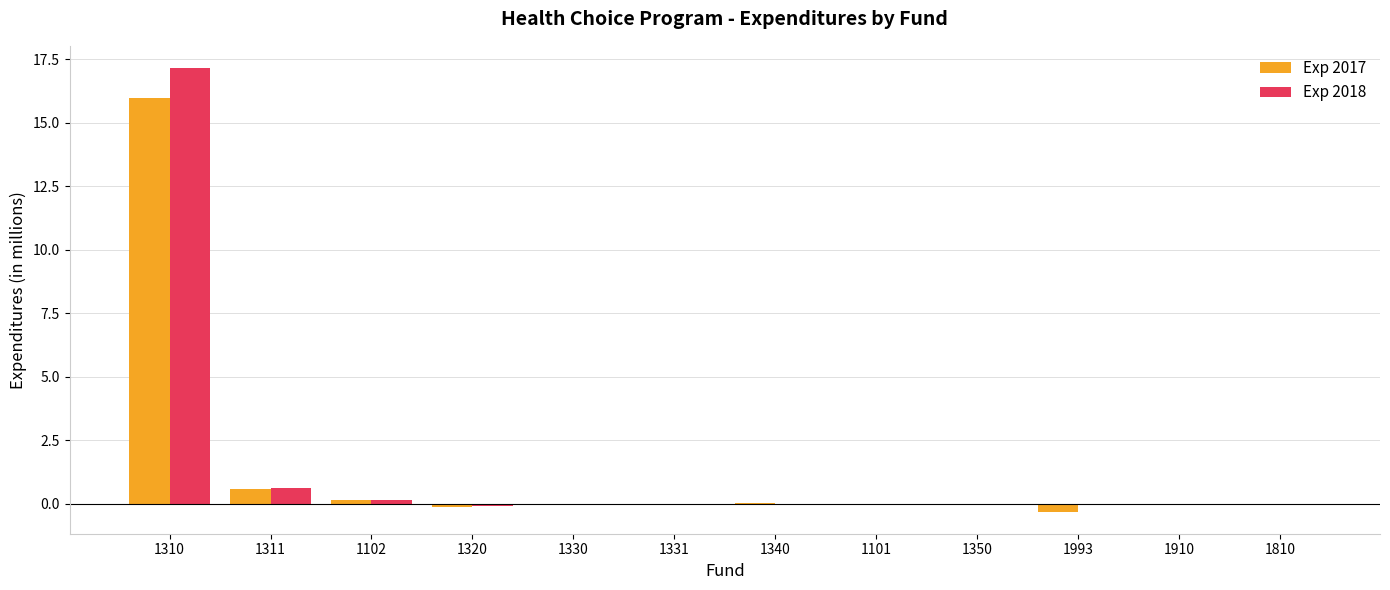

The Exp 2017 series shows 0.0 at 1810. True or false?

True